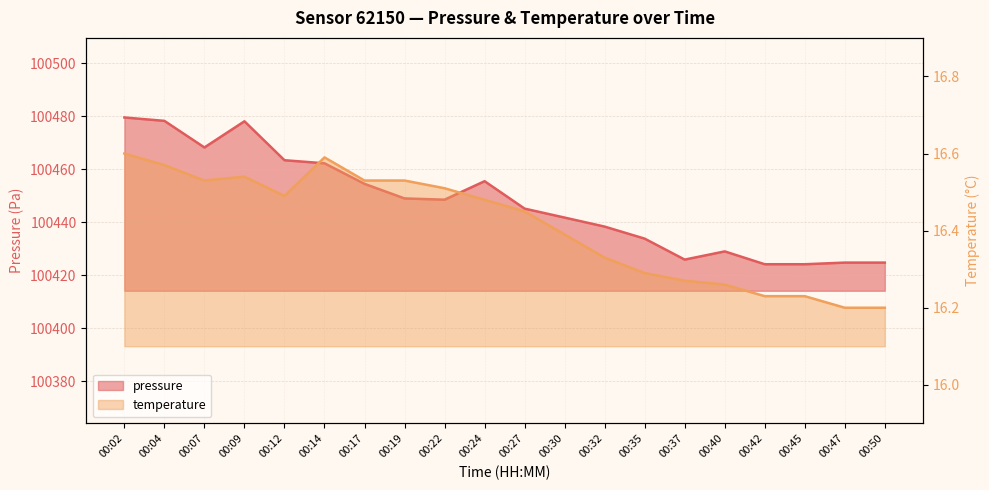

True or false: temperature has more than 2 points higher than both neighbors.

False